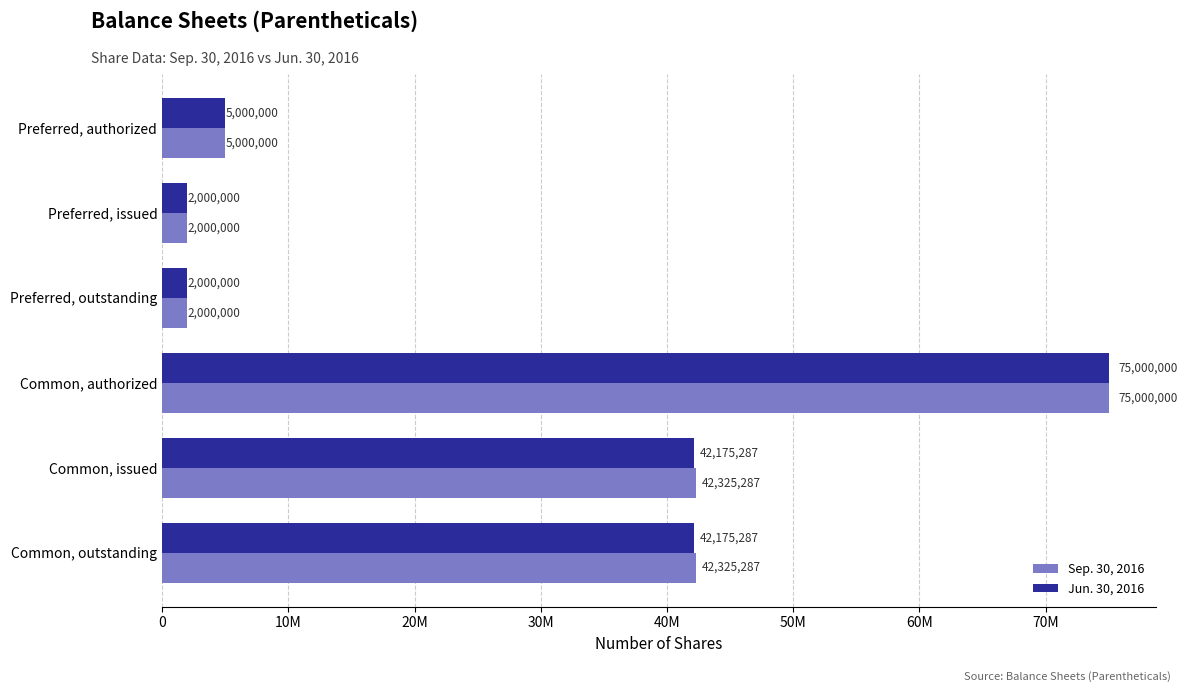

What are all the series names shown in the legend?

Sep. 30, 2016, Jun. 30, 2016